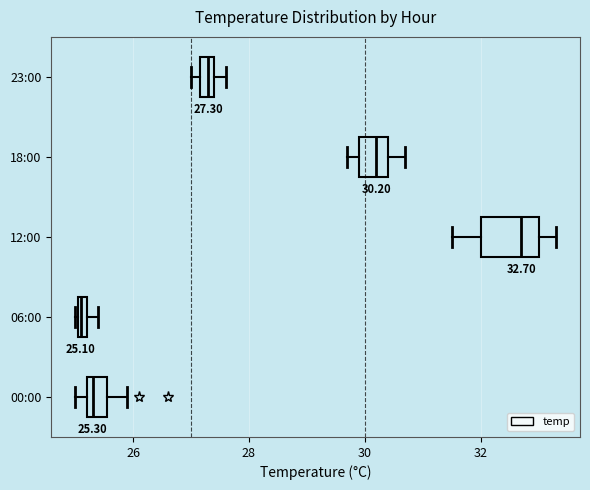

Comparing the boxes themselves (not the whiskers), which one is the widest?

12:00